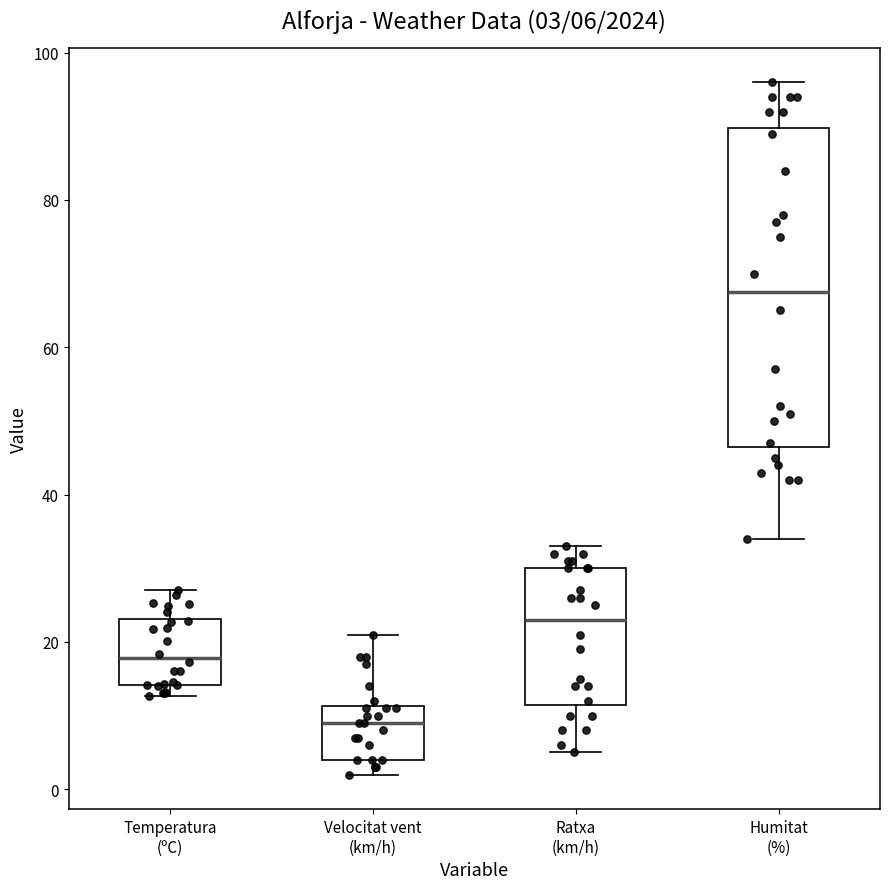

Which box's median line is the lowest?

Velocitat vent (km/h)